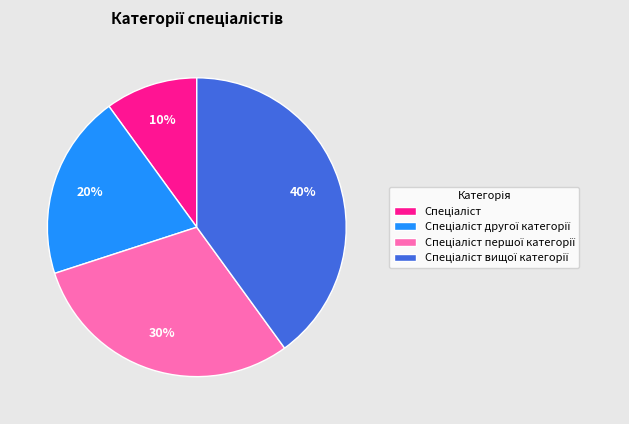

Is there any slice that represents more than half of the pie?

No